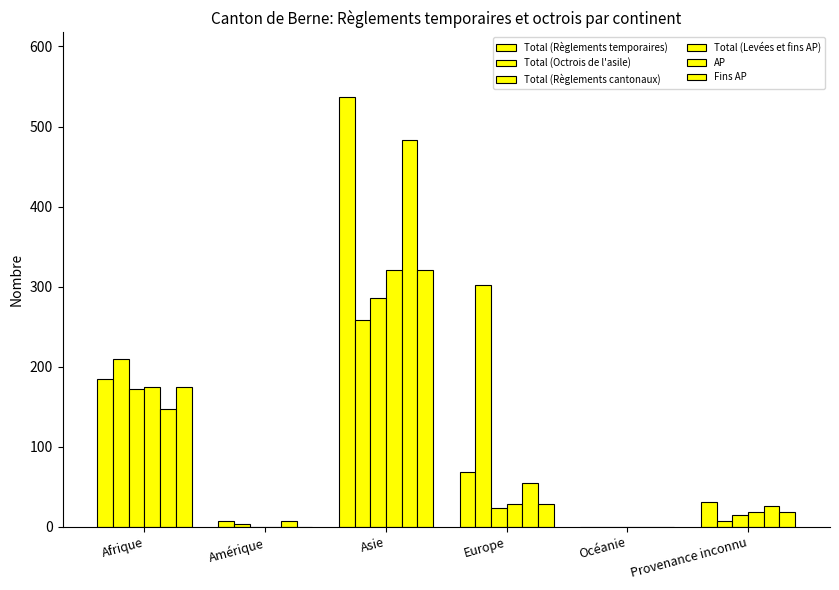

List the labels in order of Fins AP value, smallest first.

Amérique, Océanie, Provenance inconnu, Europe, Afrique, Asie